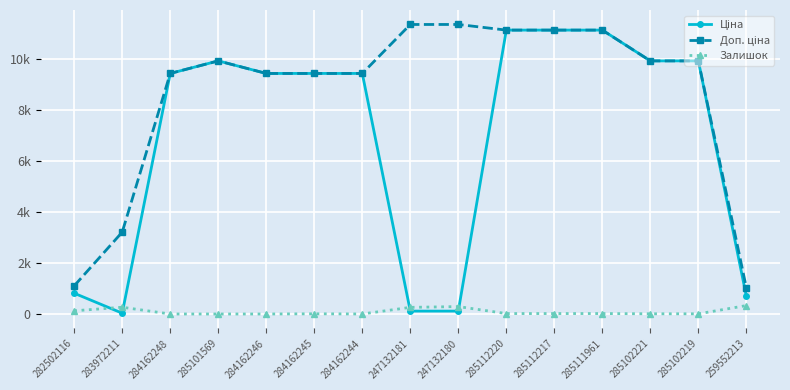

Reading left to right, what are all the values shown in this chart?

Ціна: 813.0	32.0	9416.9	9908.5	9416.9	9416.9	9416.9	113.3	113.3	11113.6	11113.6	11113.6	9908.5	9908.5	689.1
Доп. ціна: 1101.8	3205.0	9416.9	9908.5	9416.9	9416.9	9416.9	11334.0	11334.0	11113.6	11113.6	11113.6	9908.5	9908.5	1017.8
Залишок: 125.0	264.0	0.0	0.0	0.0	7.0	1.0	260.0	290.0	17.0	17.0	17.0	8.0	7.0	330.0